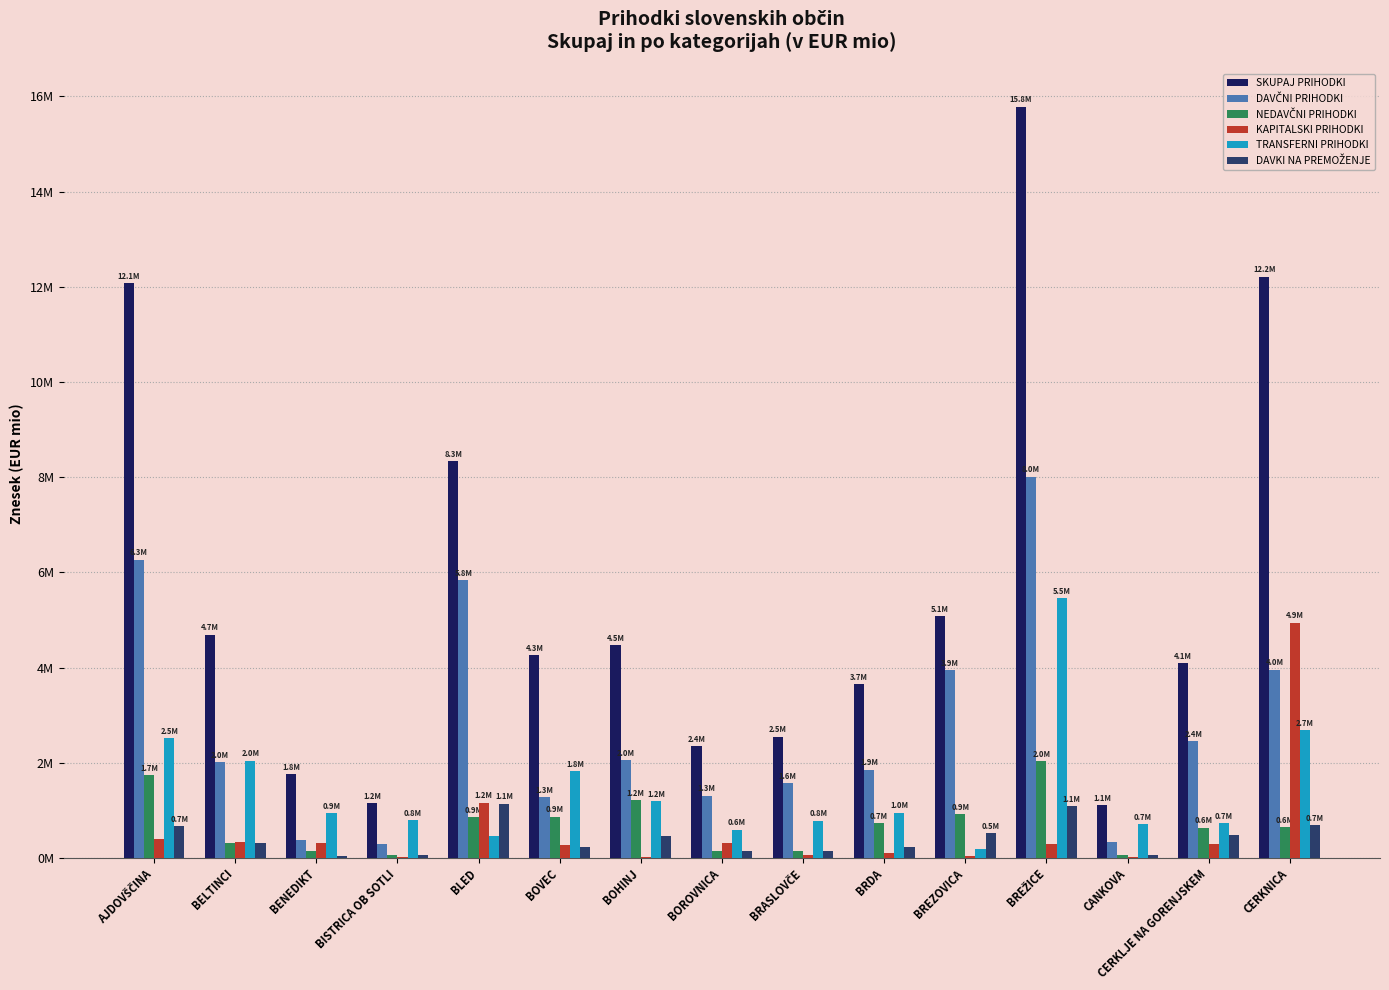

What value does the DAVČNI PRIHODKI series have at CERKLJE NA GORENJSKEM?

2.4